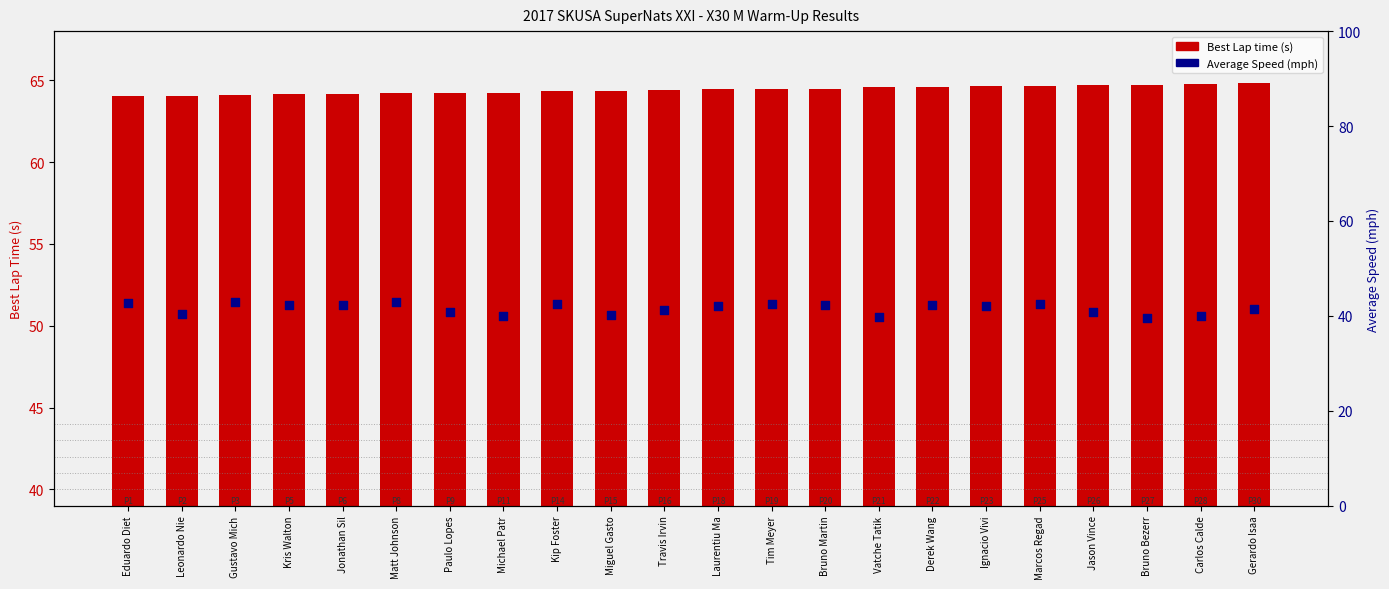

At how many categories does at least one series exceed 53?

22